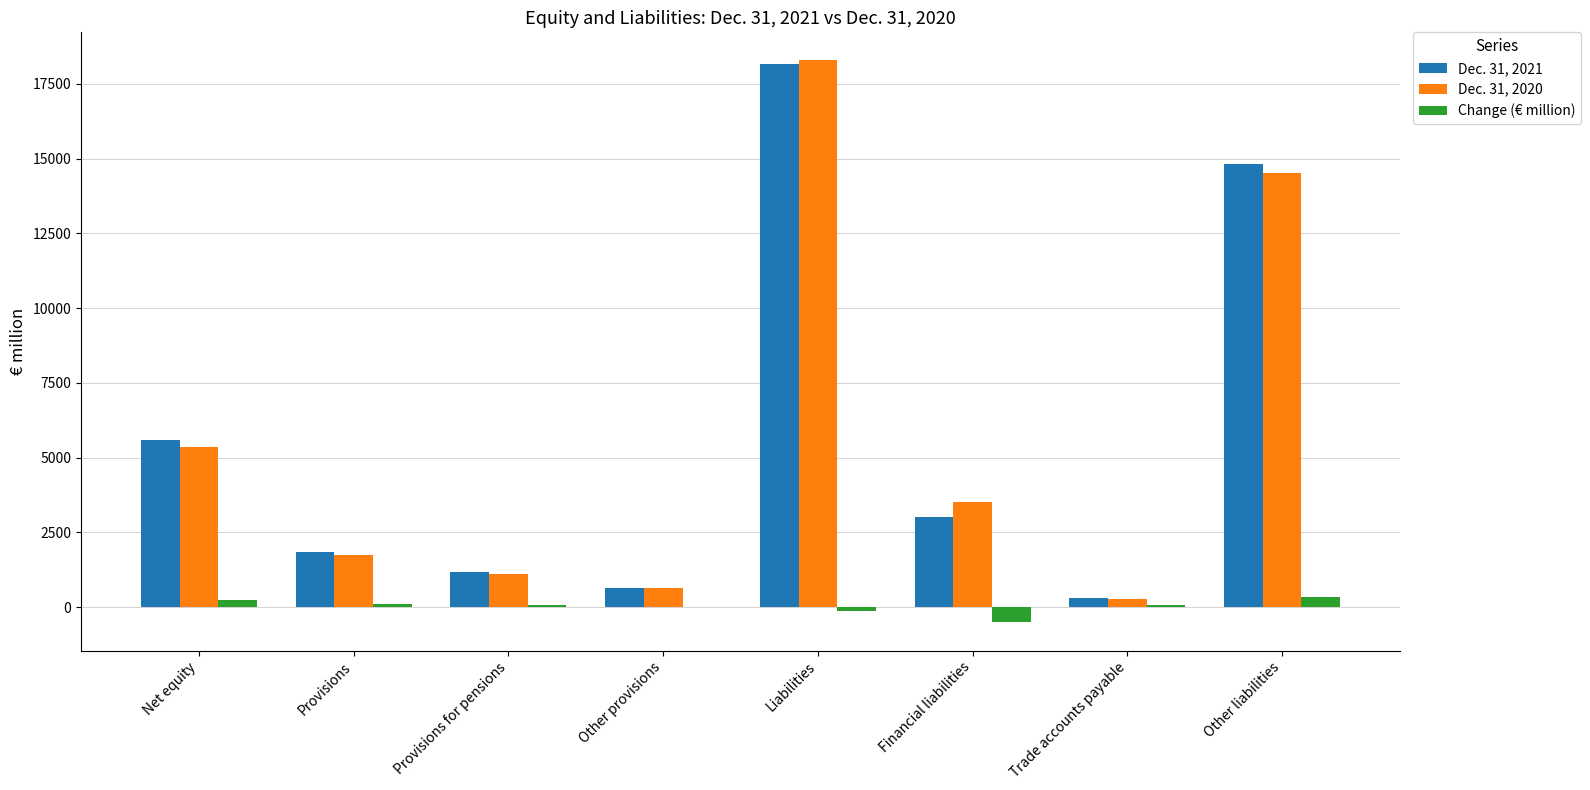

The Dec. 31, 2021 series shows 4919 at Financial liabilities. True or false?

False